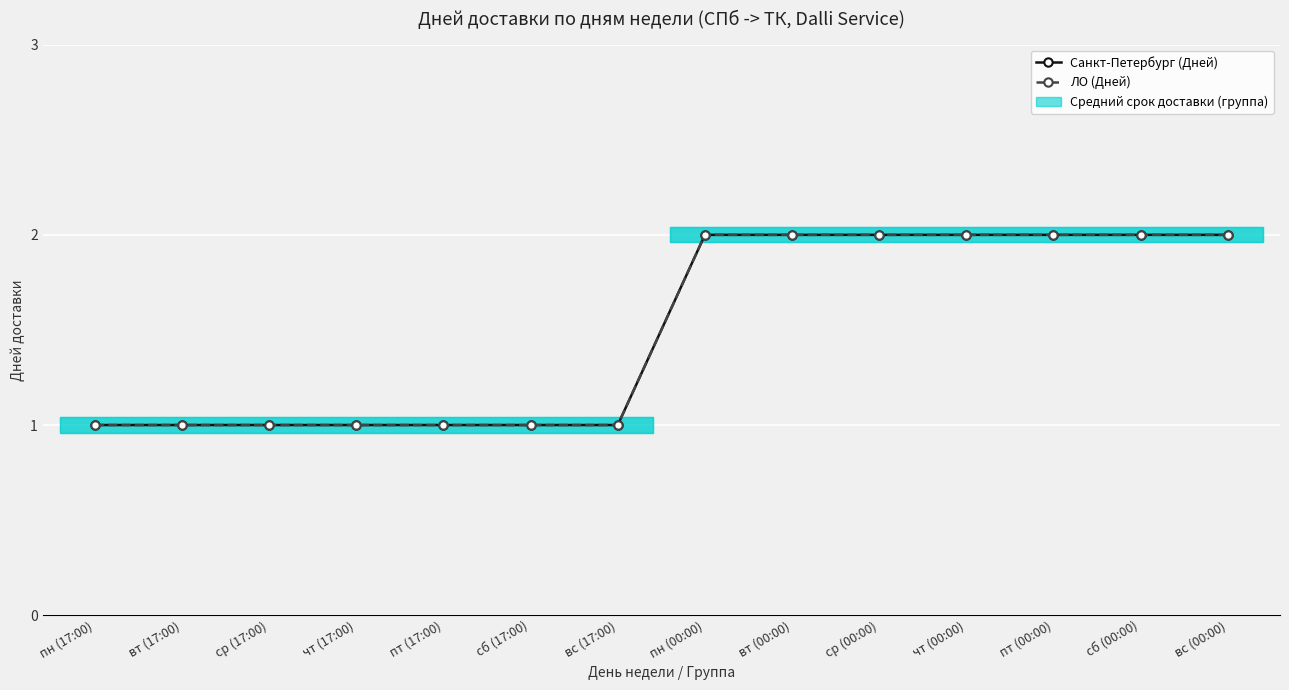

At which category does the chart reach its minimum across all series?

пн (17:00)